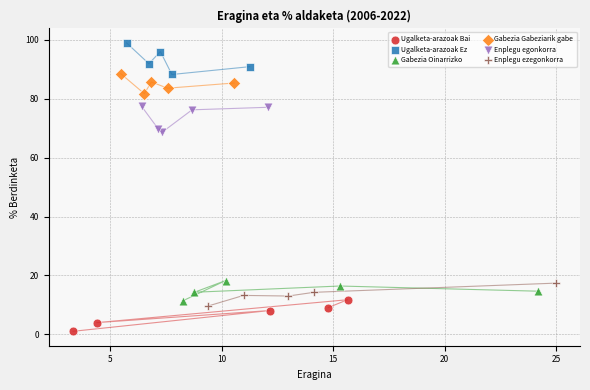

Which series contains the highest Y value?

Ugalketa-arazoak Ez